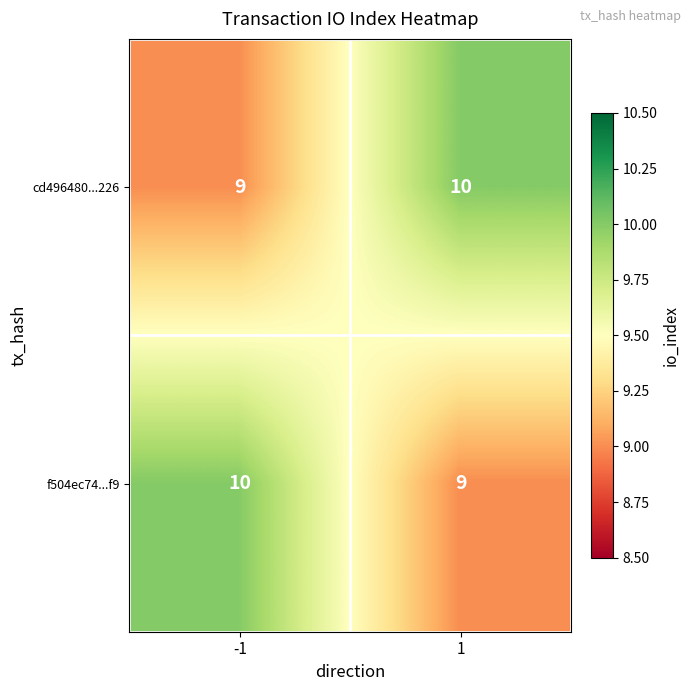

Rank the series at -1 from highest to lowest value.

f504ec74...f9, cd496480...226